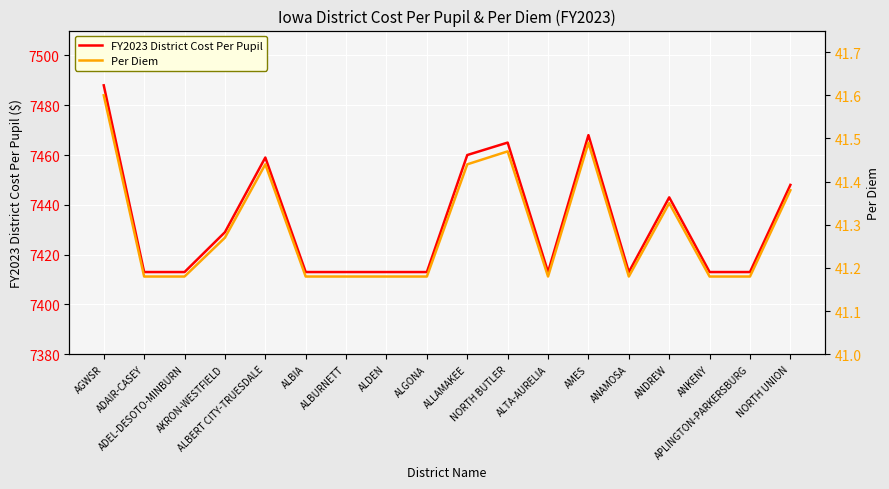

In Per Diem, how many points are lower than both neighbors (excluding endpoints)?

2